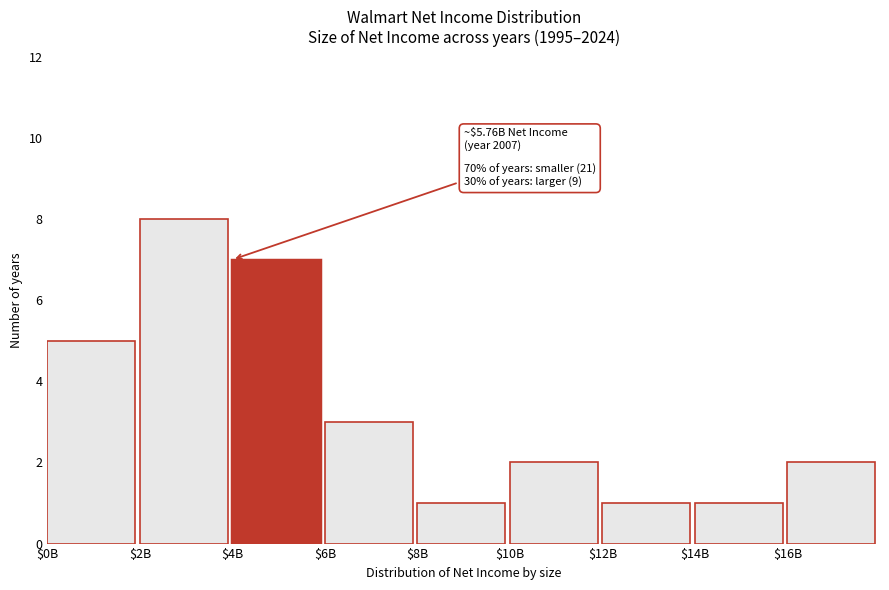

Reading right to left, list all the values displayed in this chart.

2	1	1	2	1	3	7	8	5